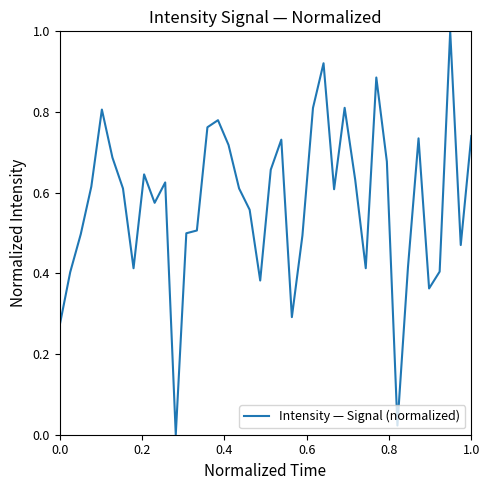

What is the difference between the maximum and minimum values?

1.0